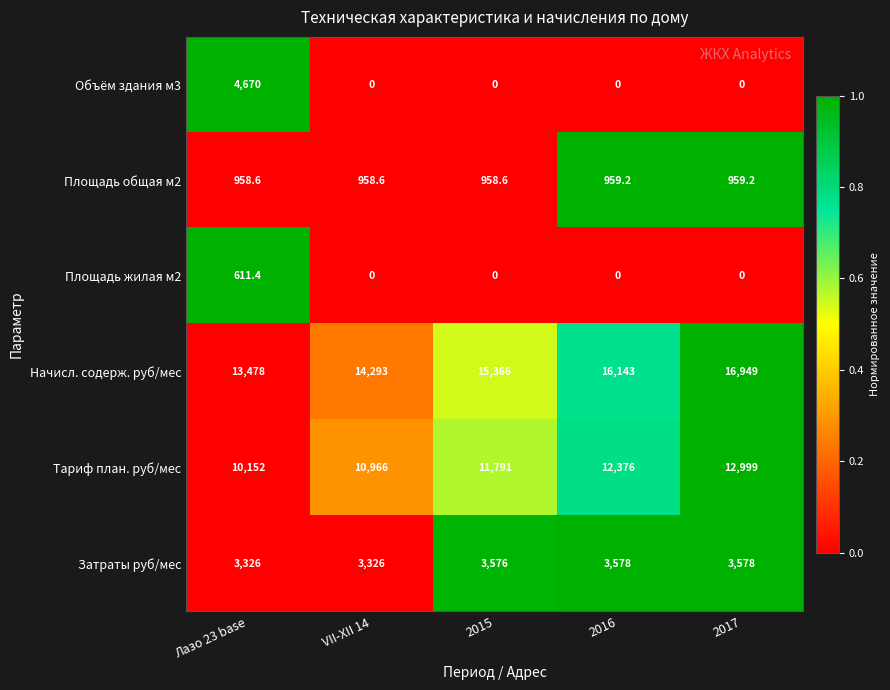

Rank the series by their maximum value, from lowest to highest.

Площадь жилая м2, Площадь общая м2, Затраты руб/мес, Объём здания м3, Тариф план. руб/мес, Начисл. содерж. руб/мес